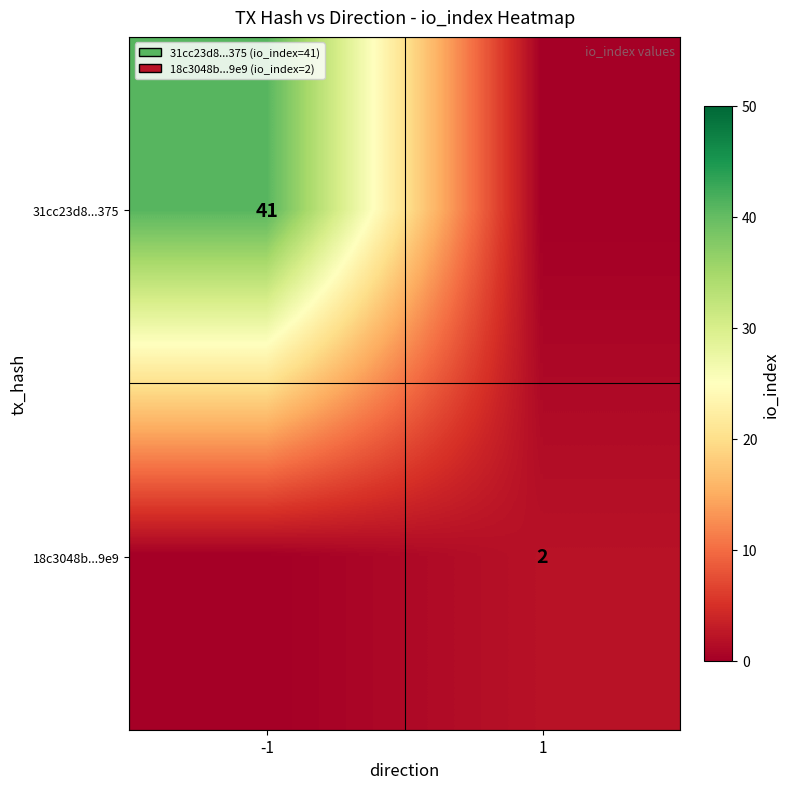

True or false: 18c3048b...9e9 has a value of 1 at 1.

False